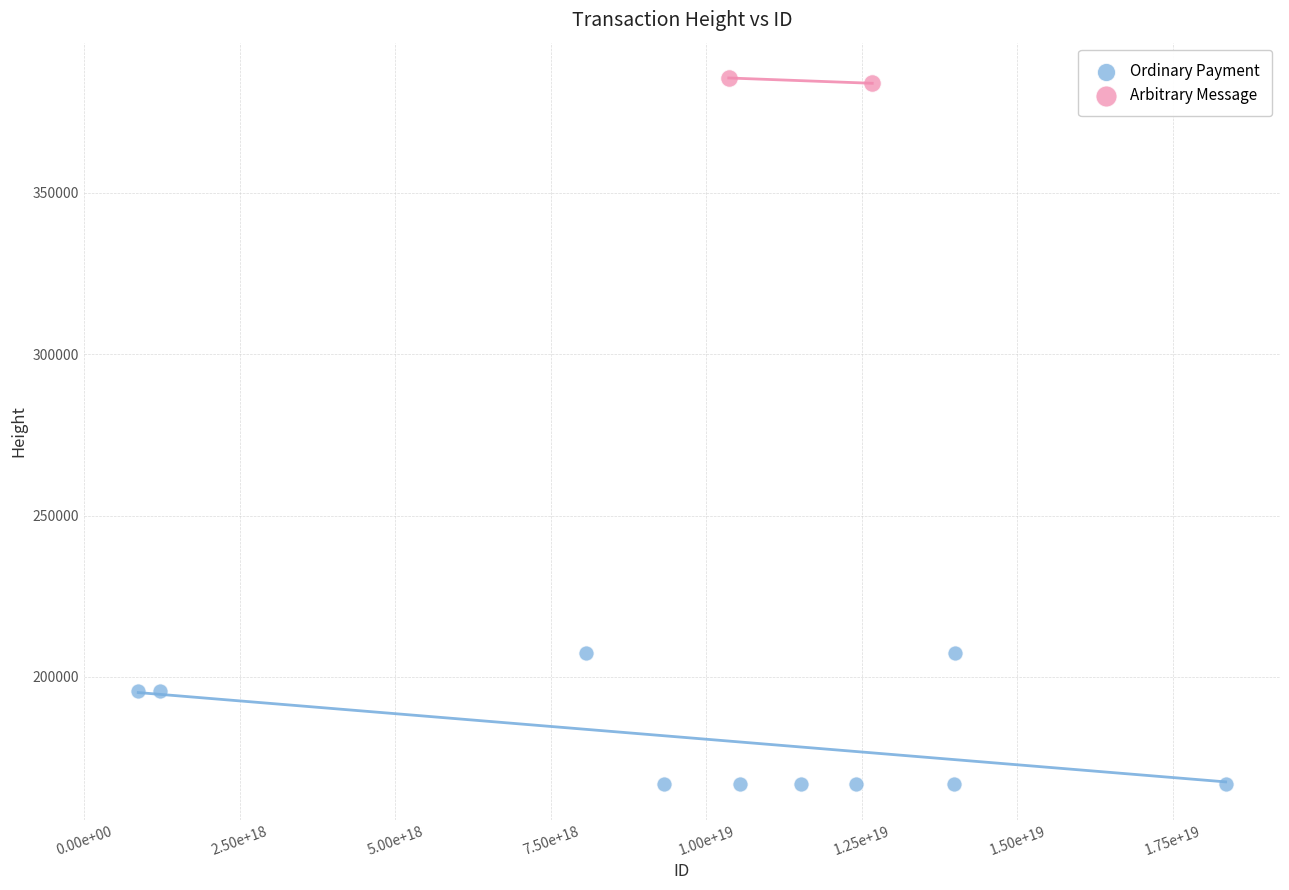

What are all the series names shown in the legend?

Ordinary Payment, Arbitrary Message